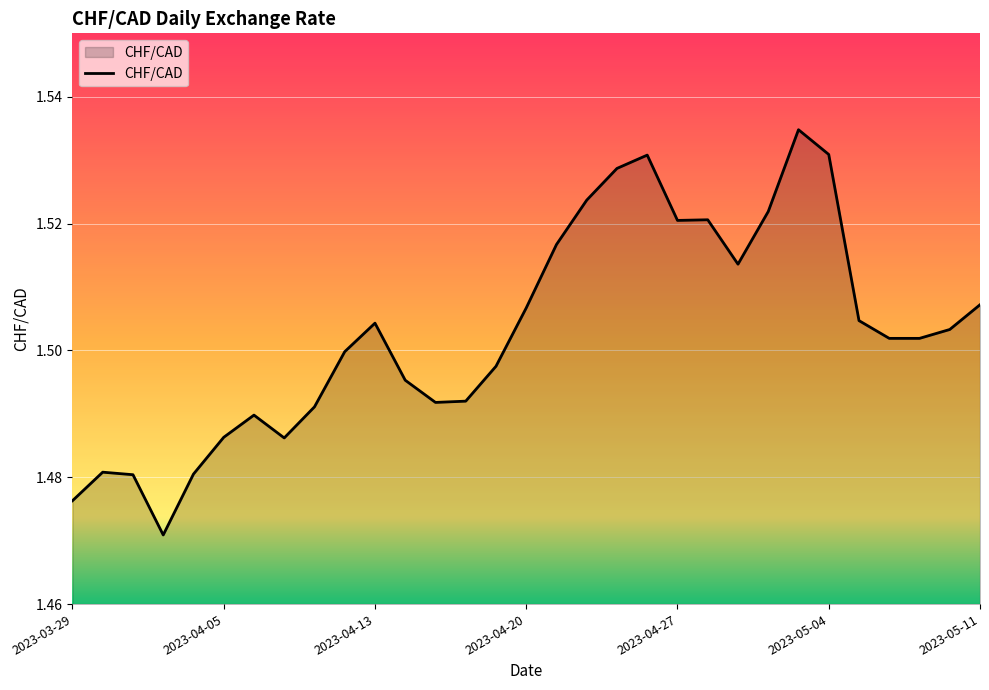

Where is the first local maximum?

2023-03-30